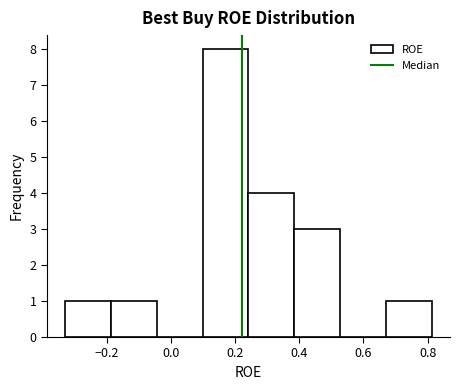

What is the height of the bar covering 0.66 to 0.82 on the x-axis? Neither the bar edges nor the heights are printed on the chart, so give them approximately, as read against the axes.

1